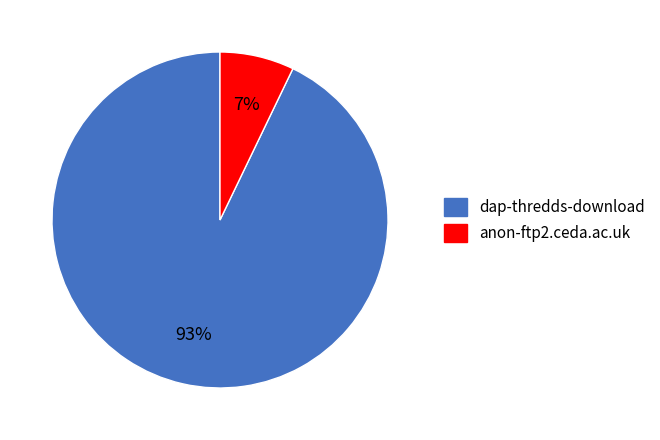

True or false: dap-thredds-download accounts for 93% of the total.

True